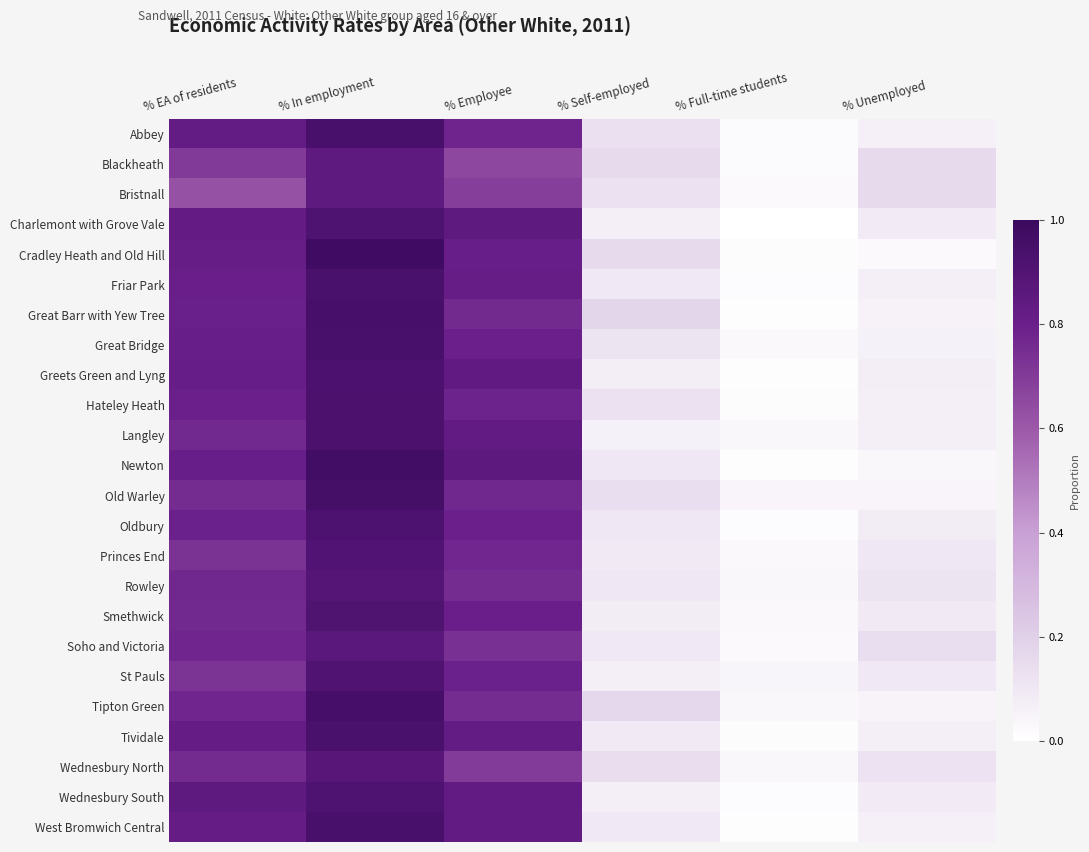

What is the maximum value shown in the chart?

1.0